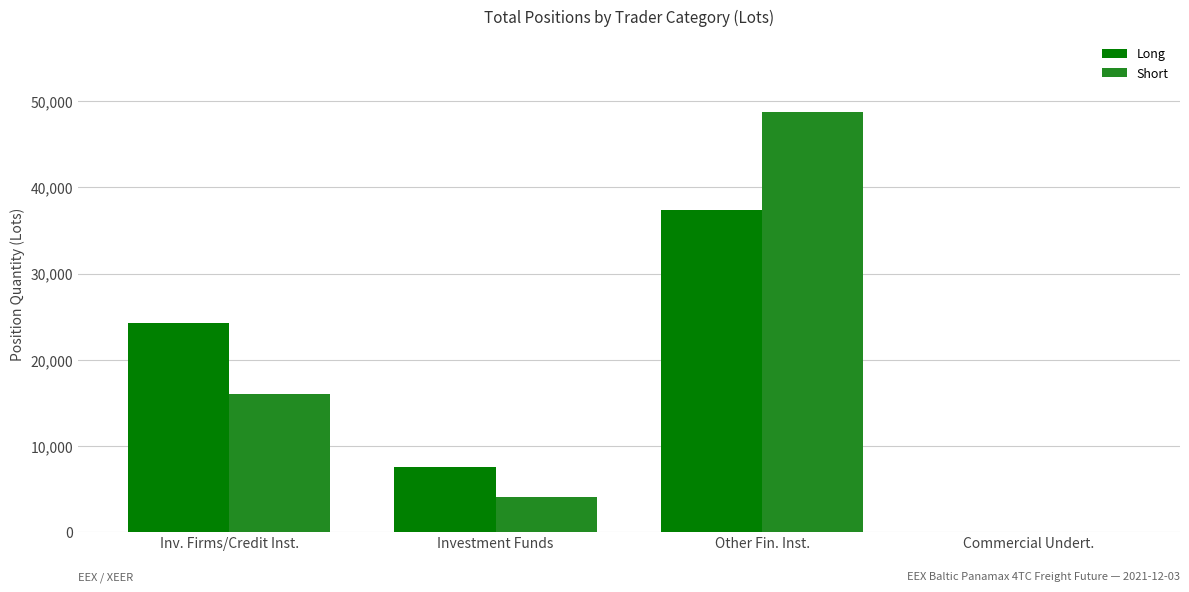

Reading right to left, transcribe all the data shown in this chart.

Long: 0.0	37348.7	7506.2	24210.8
Short: 0.0	48764.2	4018.0	16012.6